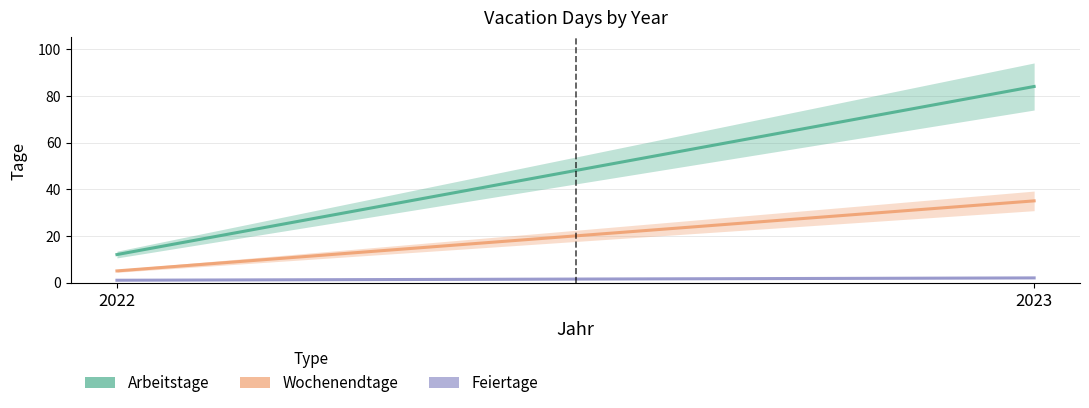

Reading left to right, transcribe all the data shown in this chart.

Arbeitstage: 2022=12	2023=84
Wochenendtage: 2022=5	2023=35
Feiertage: 2022=1	2023=2